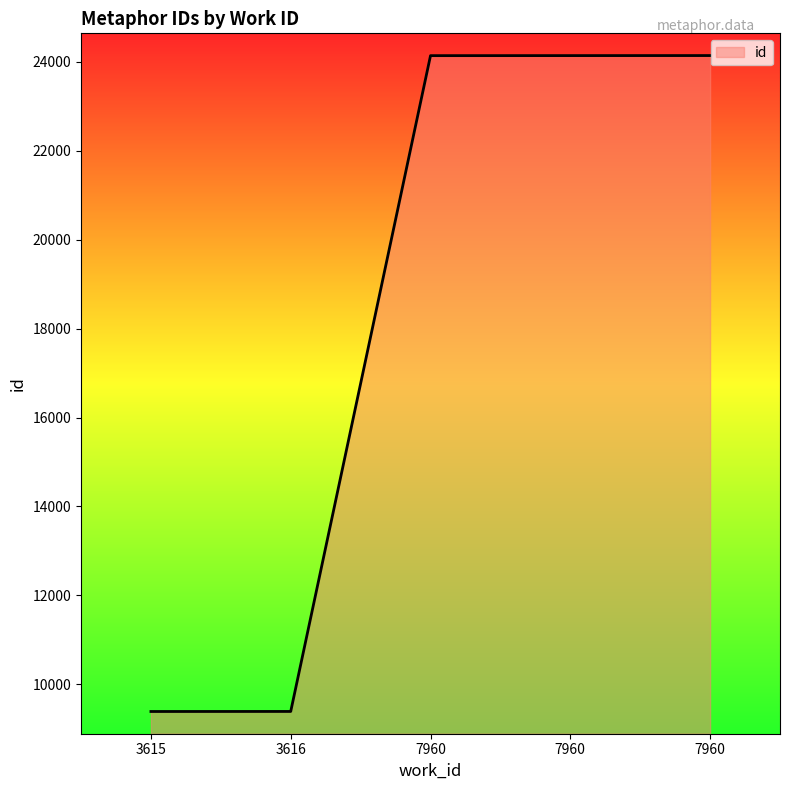

What is the maximum value shown in the chart?

24144